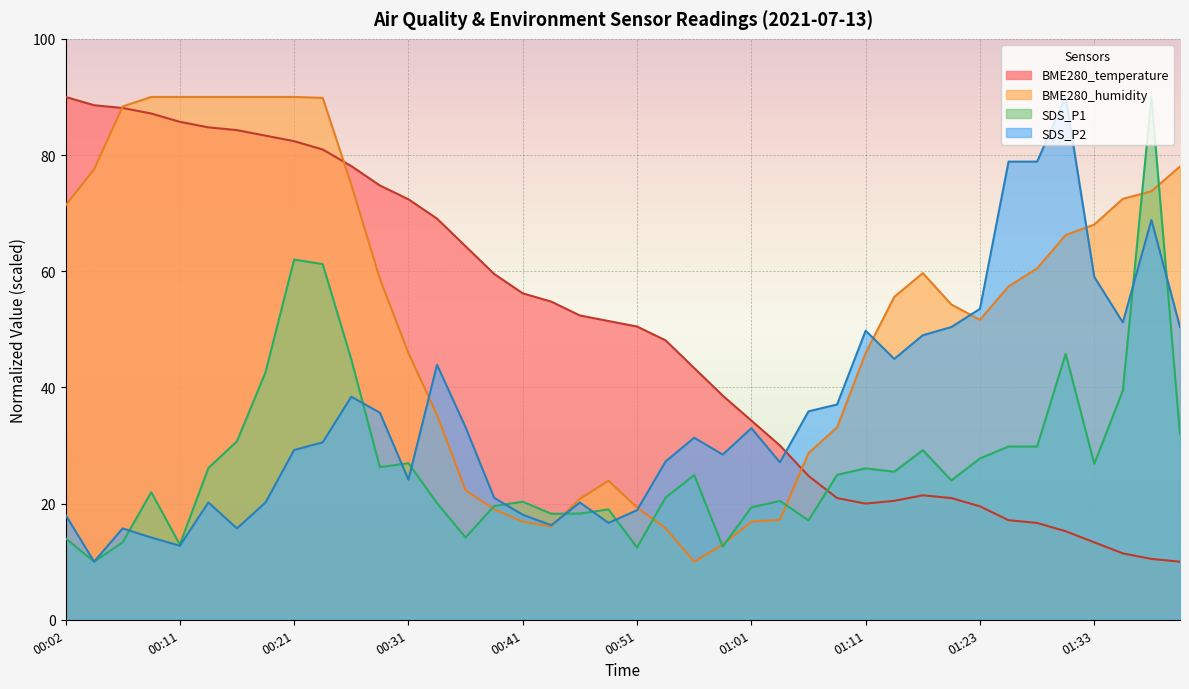

What is the difference between the second highest and second lowest values in the BME280_humidity series?

77.0